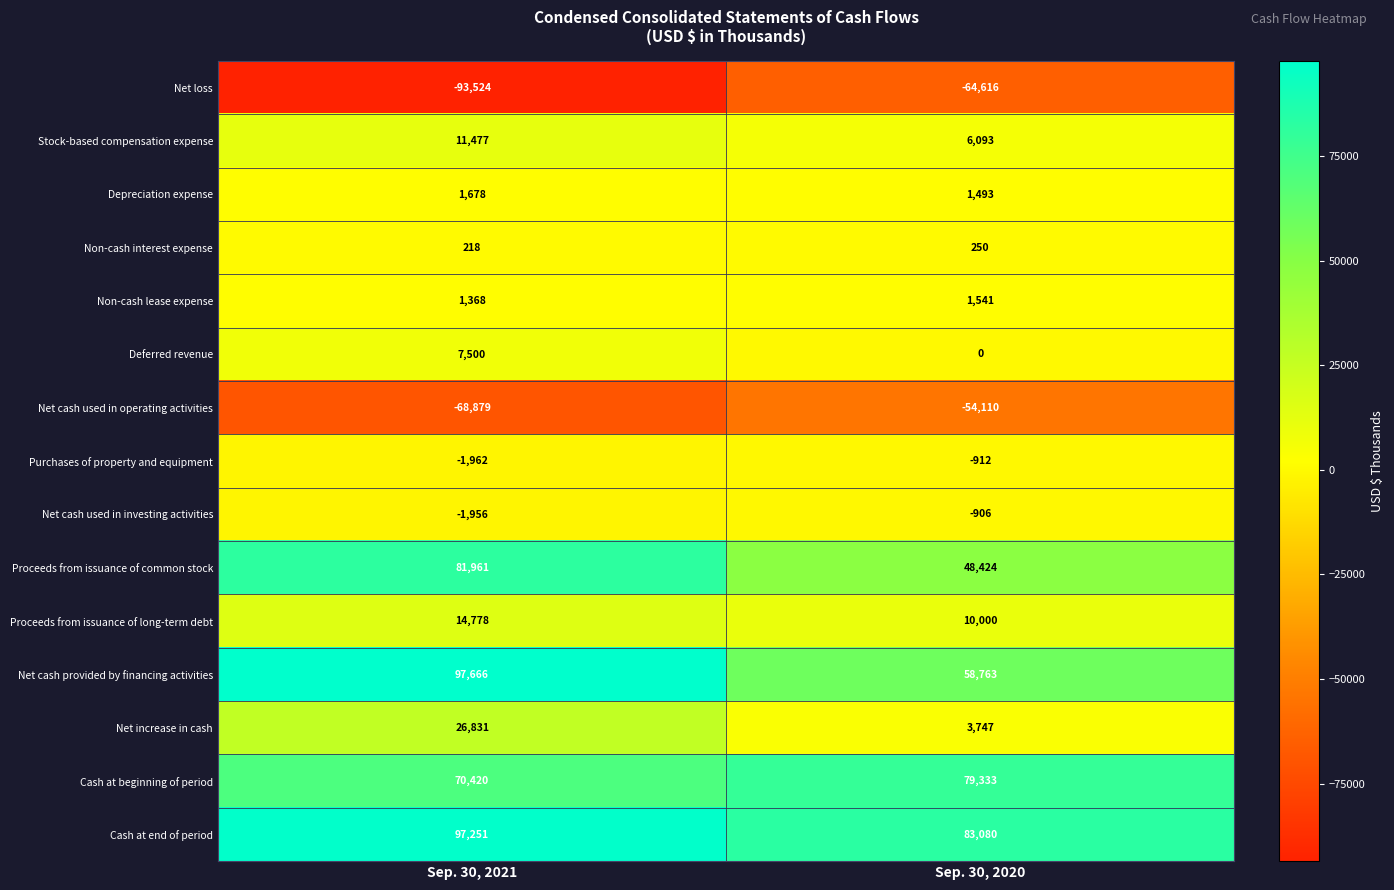

What is the sum of all Net loss values?

-158140